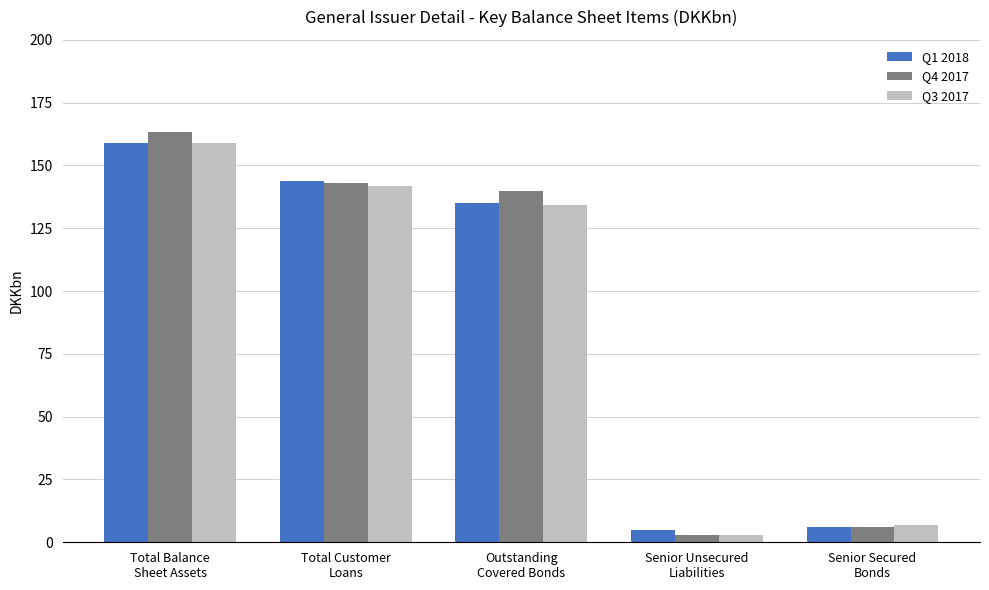

Between Total Customer
Loans and Outstanding
Covered Bonds, which series saw the biggest shift?

Q1 2018